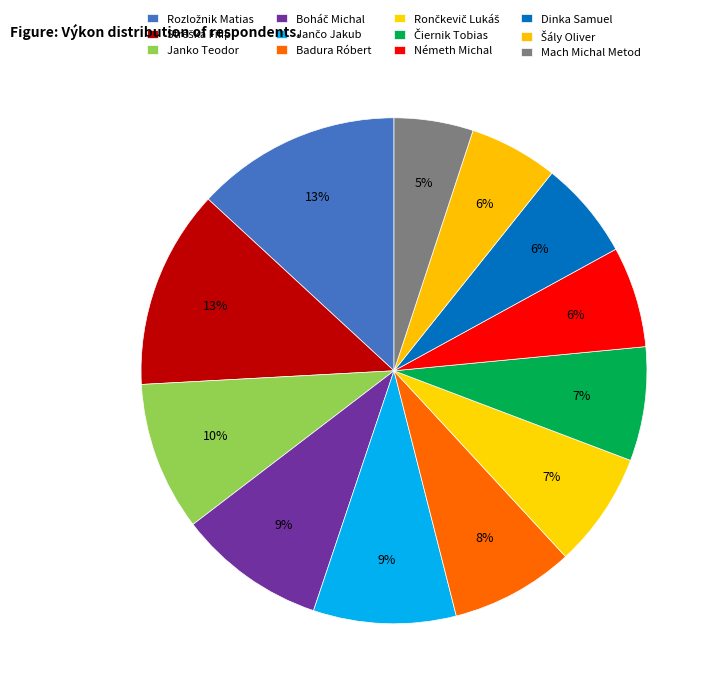

What is the change in value from Šály Oliver to Mach Michal Metod?

-1.6